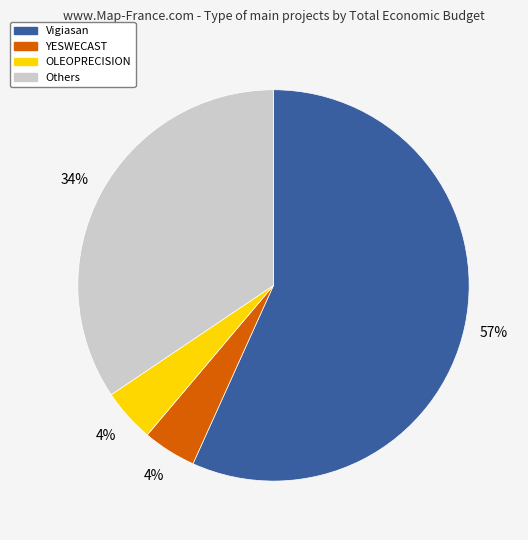

To the nearest percent, what is the average slice percentage?

25%